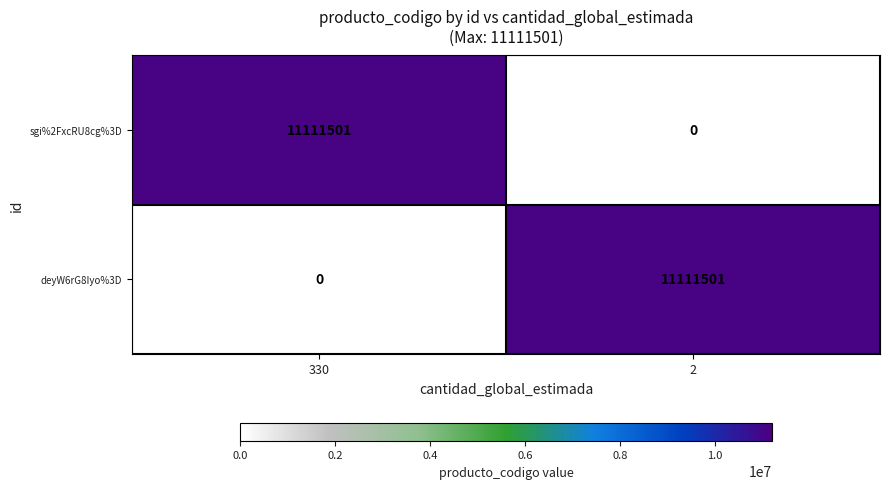

The deyW6rG8Iyo%3D series shows -7062831 at 330. True or false?

False